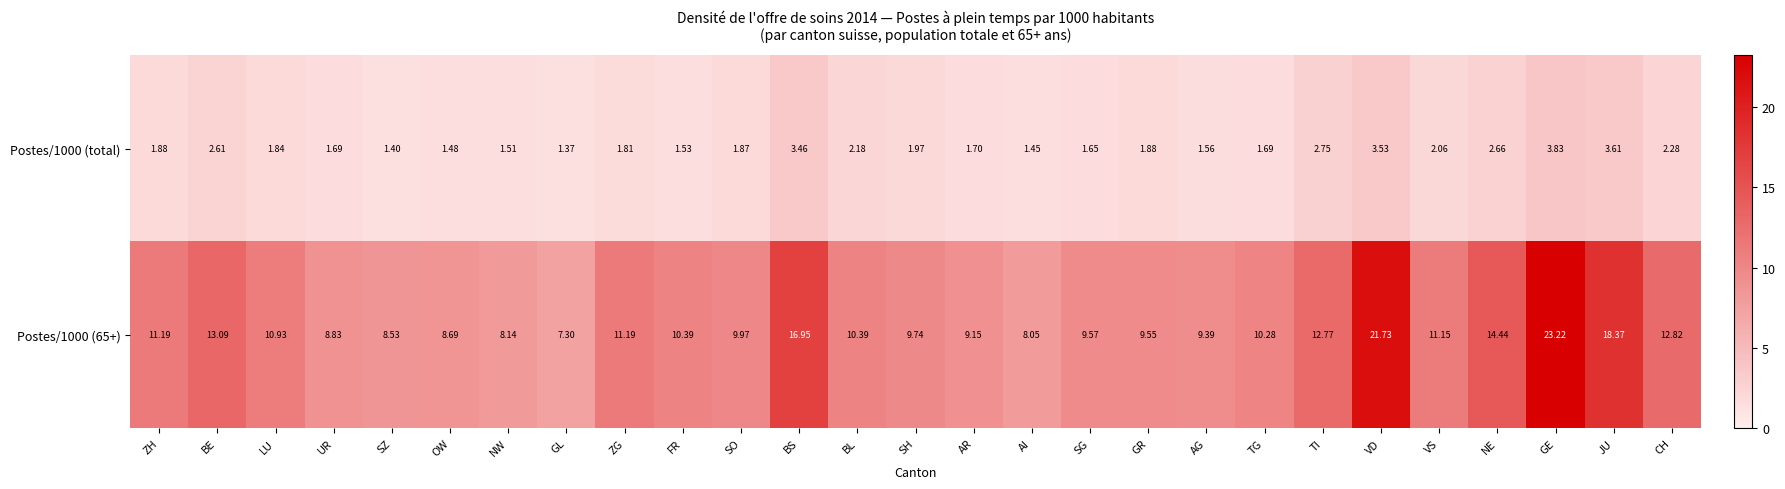

Is the value of Postes/1000 (total) at GR greater than the value of Postes/1000 (65+) at UR?

No